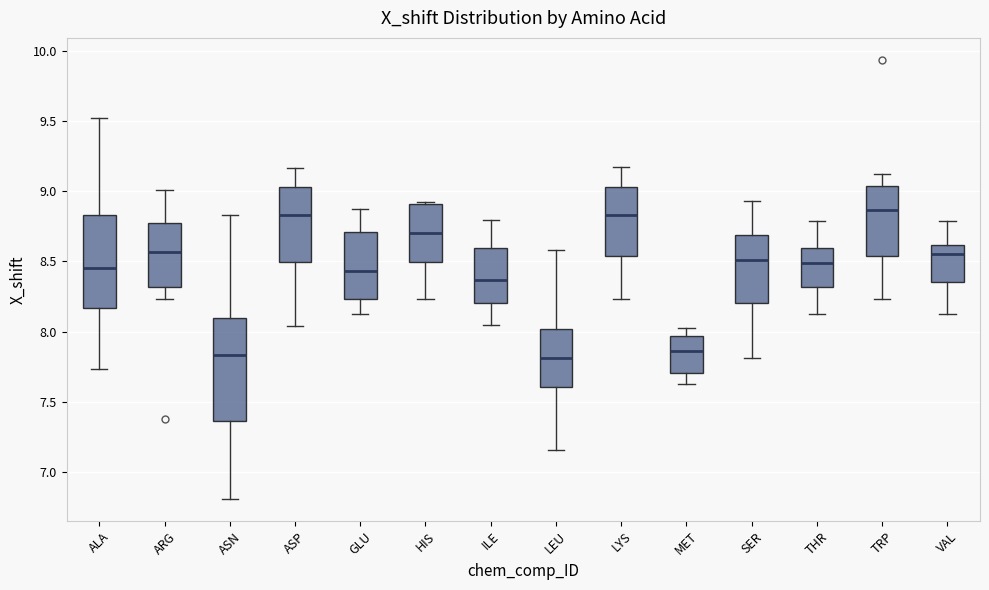

Where does the lower whisker of the box for ASN end on the y-axis? The values are not printed on the chart, so give them approximately, as read against the axis.

6.80